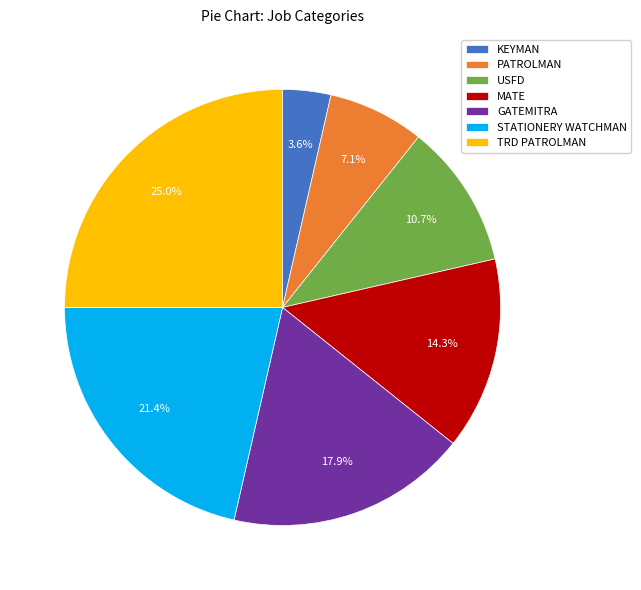

Between KEYMAN and GATEMITRA, which is larger?

GATEMITRA